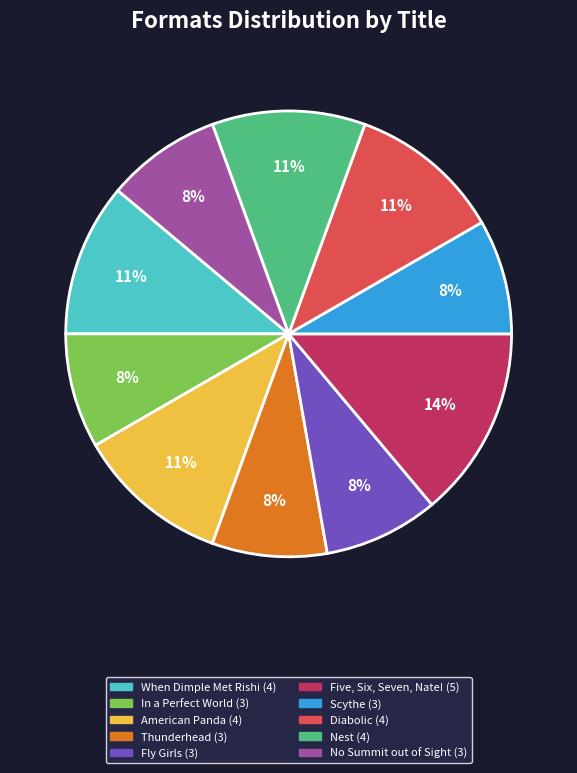

Does any single category account for the majority?

No